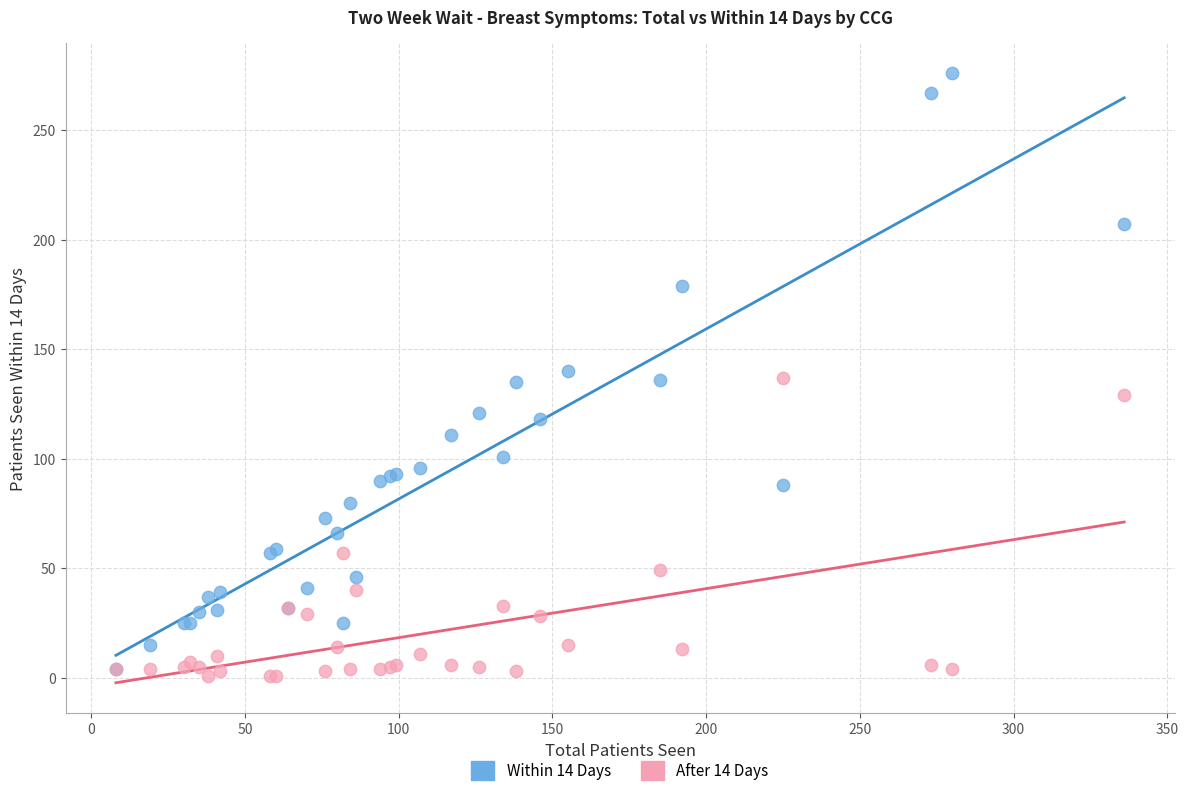

Which series reaches the minimum Y coordinate?

After 14 Days